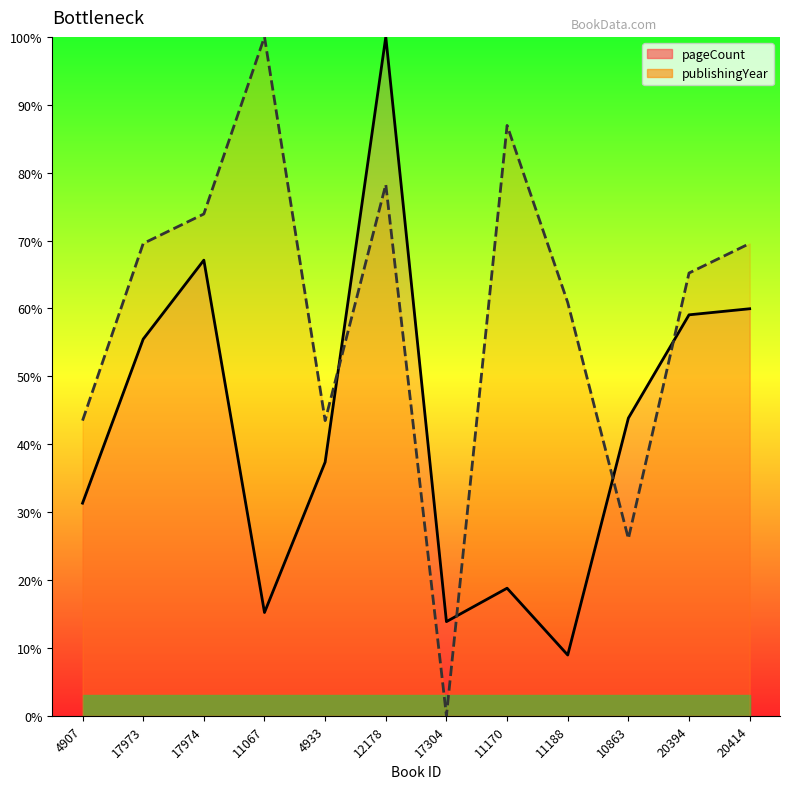

Rank the series at 11188 from highest to lowest value.

publishingYear, pageCount